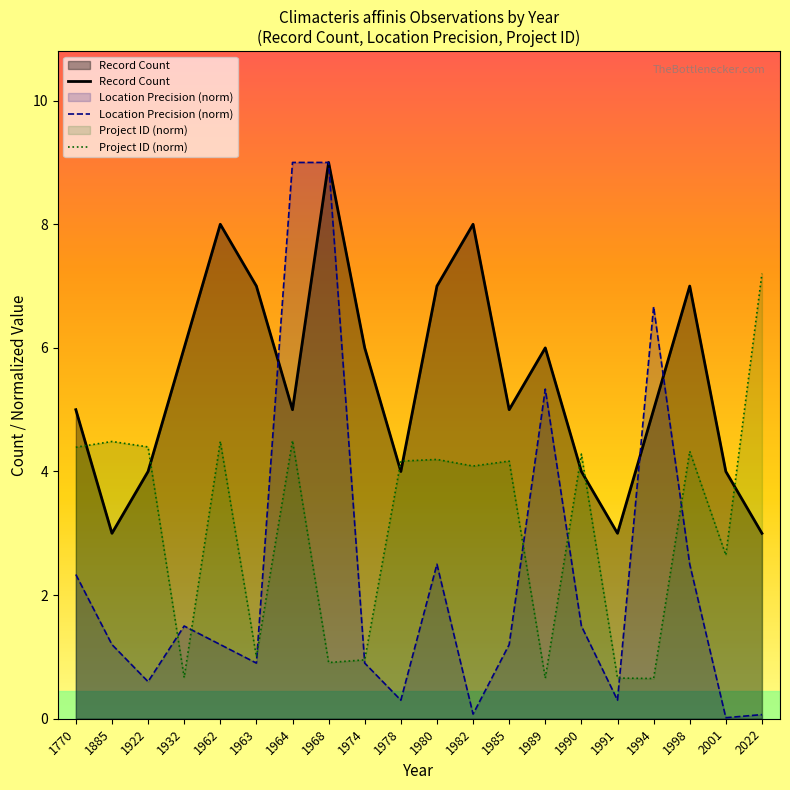

Rank the series by their maximum value, from lowest to highest.

Project ID (norm), Record Count, Location Precision (norm)